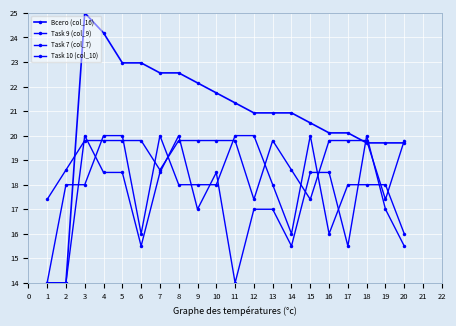

Is this an area chart (filled region under the line)?

No